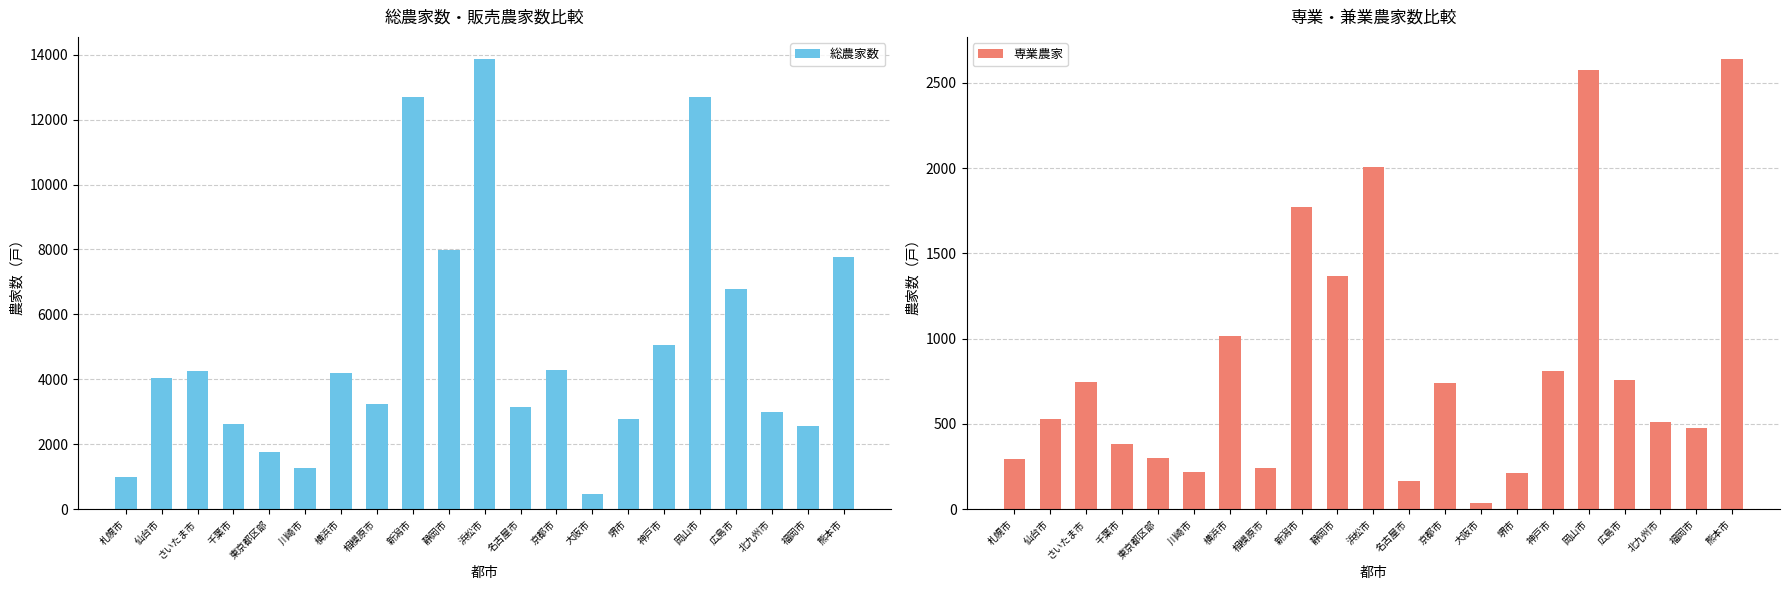

Which has a higher value, 浜松市 or 大阪市?

浜松市